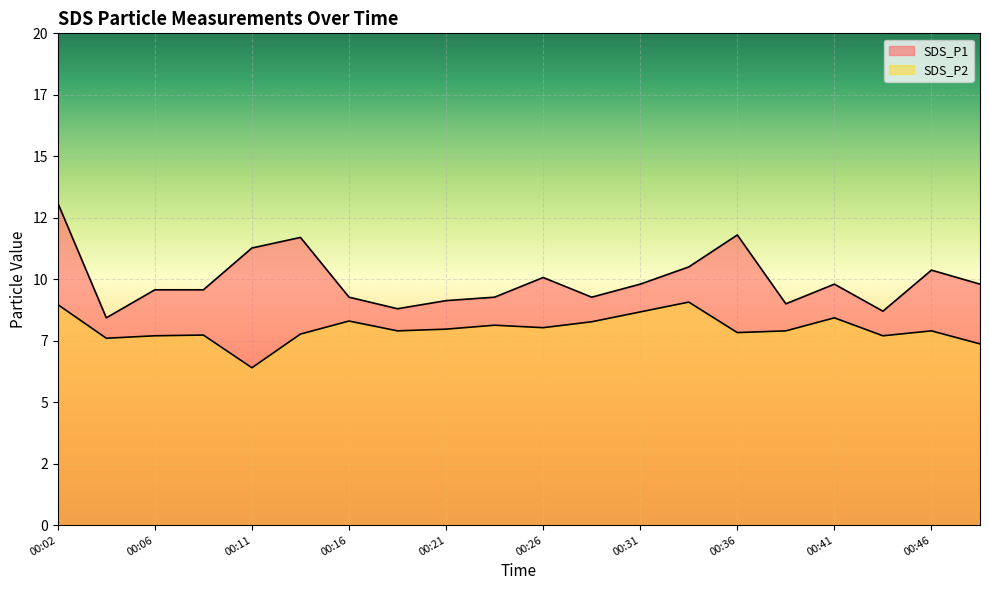

Reading left to right, transcribe all the data shown in this chart.

SDS_P1: 13.1	8.4	9.6	9.6	11.3	11.7	9.3	8.8	9.1	9.3	10.1	9.3	9.8	10.5	11.8	9.0	9.8	8.7	10.4	9.8
SDS_P2: 9.0	7.6	7.7	7.7	6.4	7.8	8.3	7.9	8.0	8.1	8.0	8.3	8.7	9.1	7.8	7.9	8.4	7.7	7.9	7.4